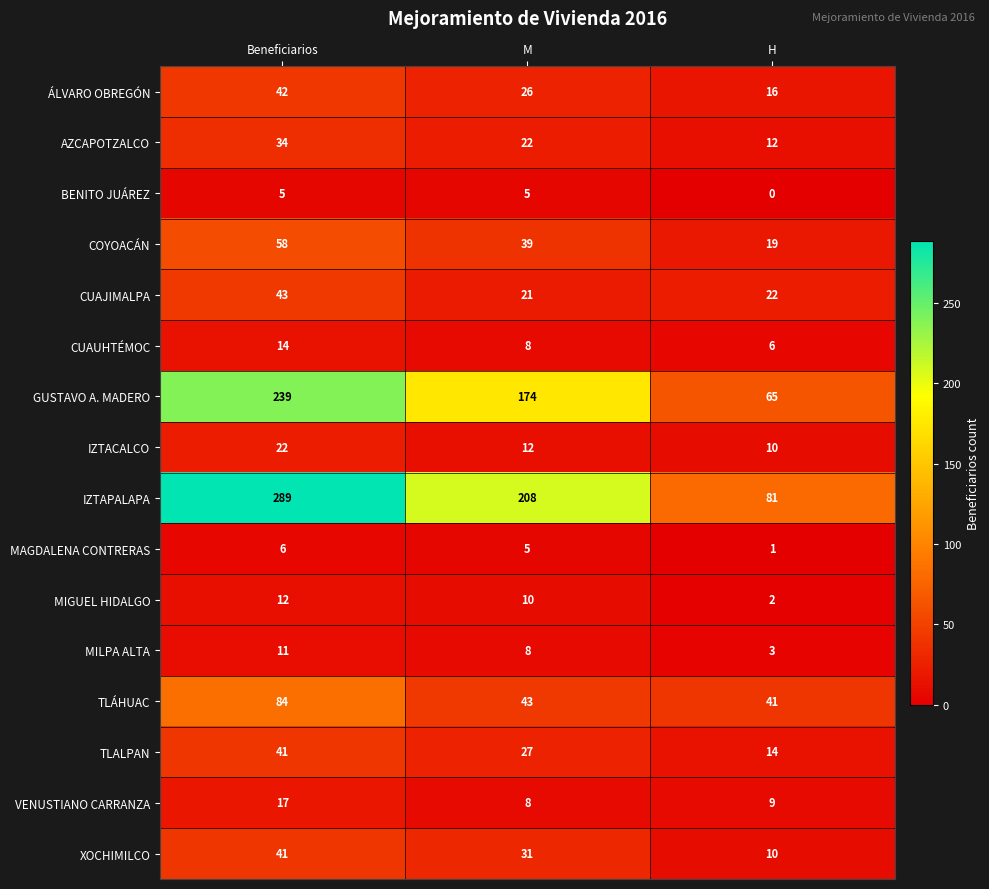

Which label corresponds to the smallest value in the chart?

H